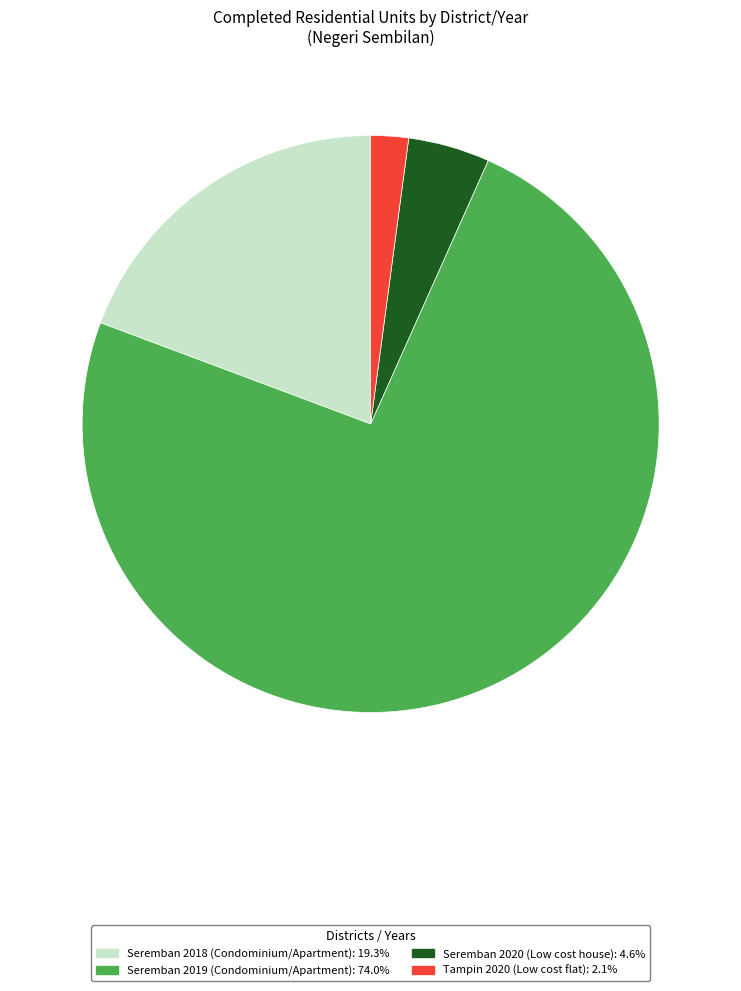

Count the number of slices in the pie.

4